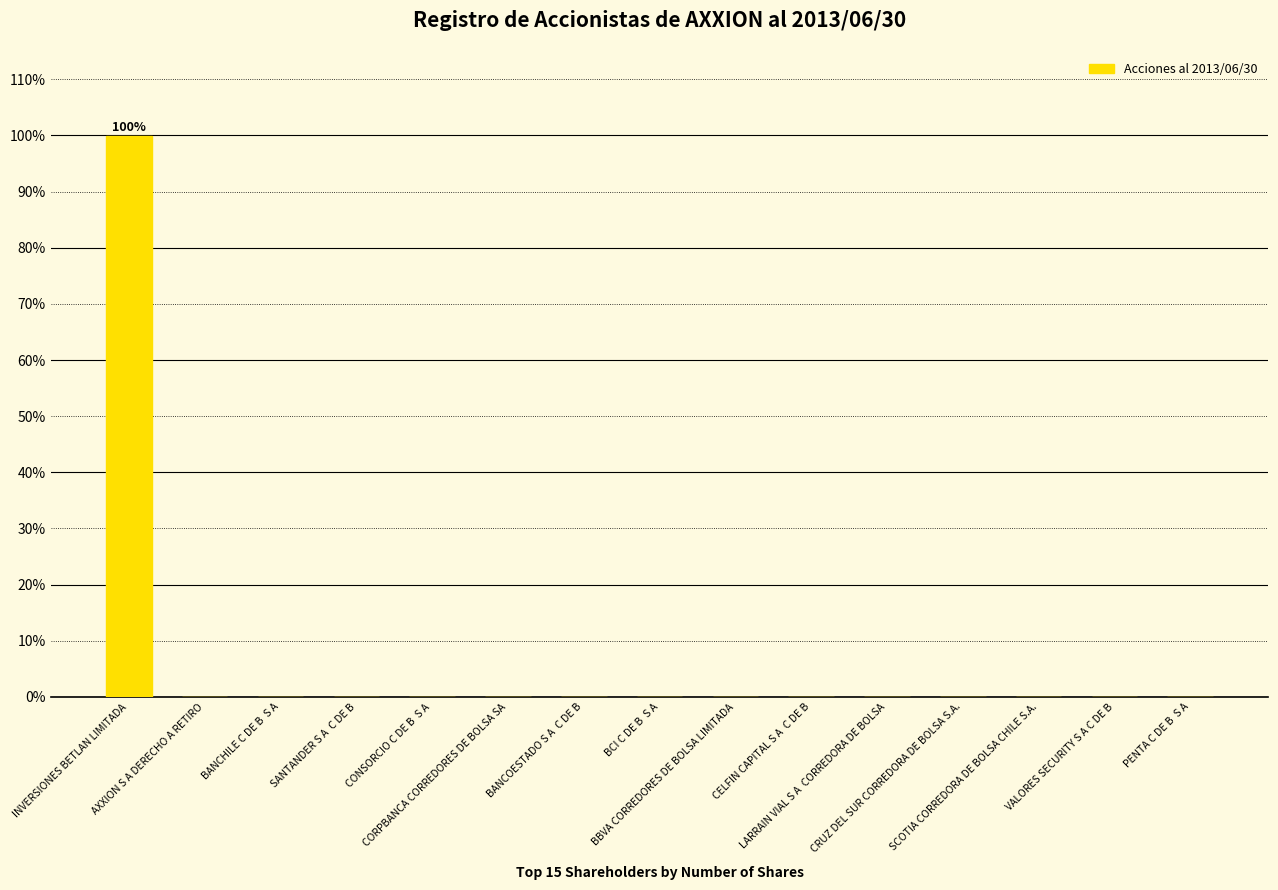

What is the sum of all values?

100.0